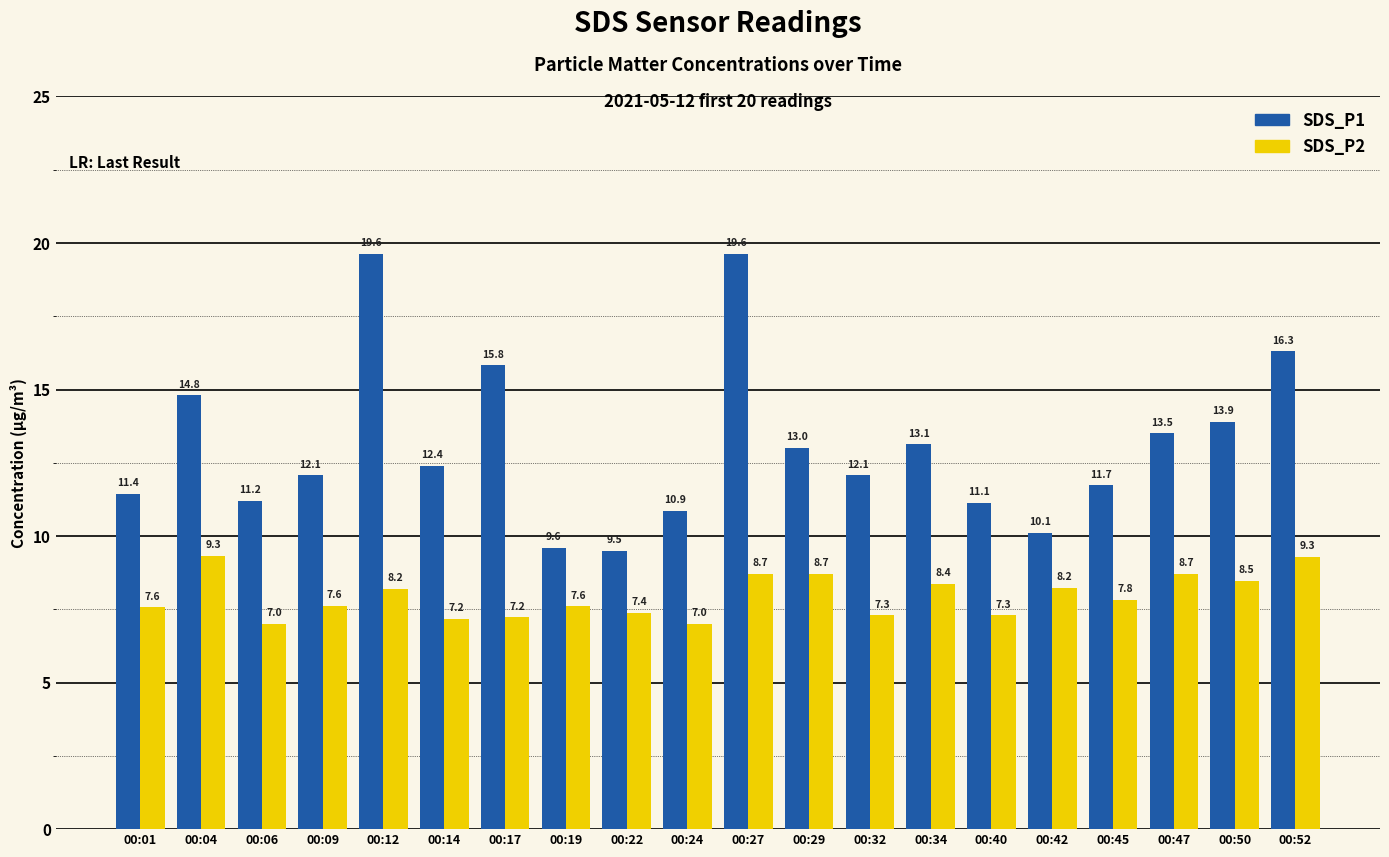

What is the approximate value of SDS_P1 at 00:12?

19.6